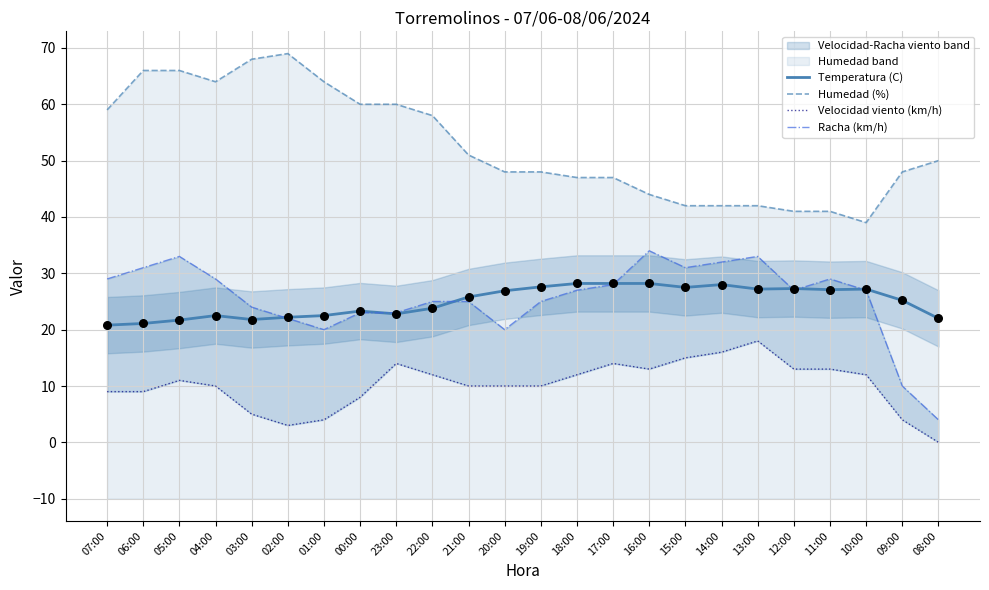

Which series has the largest total across all categories?

Humedad (%)